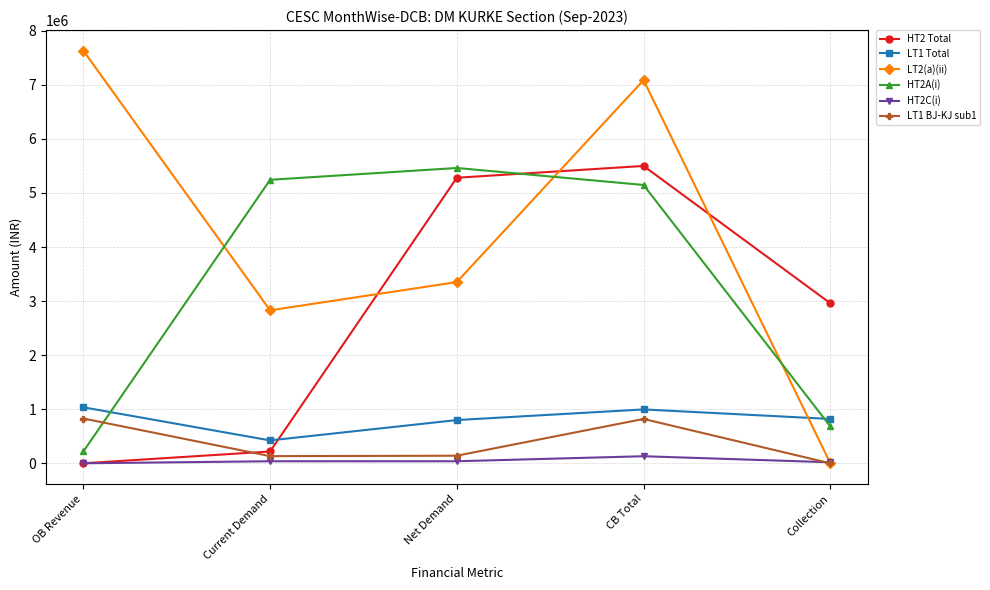

Which series has the widest spread of values?

LT2(a)(ii)